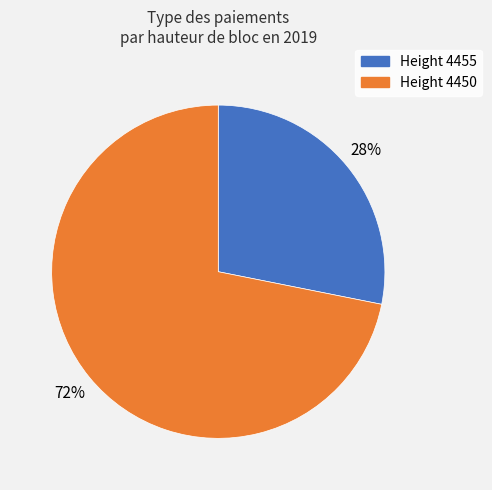

To the nearest percent, what is the average slice percentage?

50%